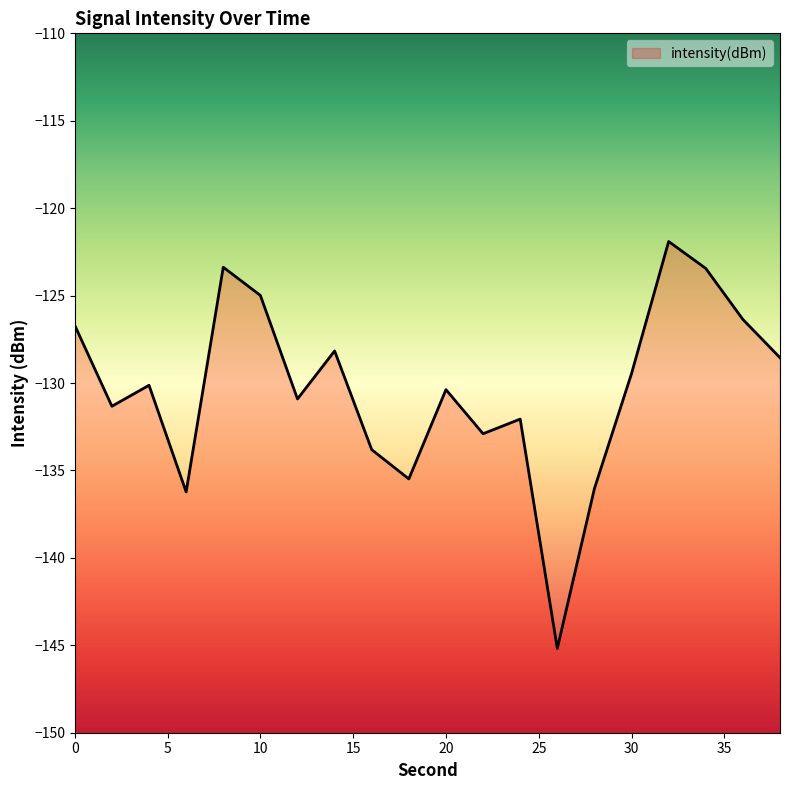

Does the chart display data point markers on the line(s)?

No